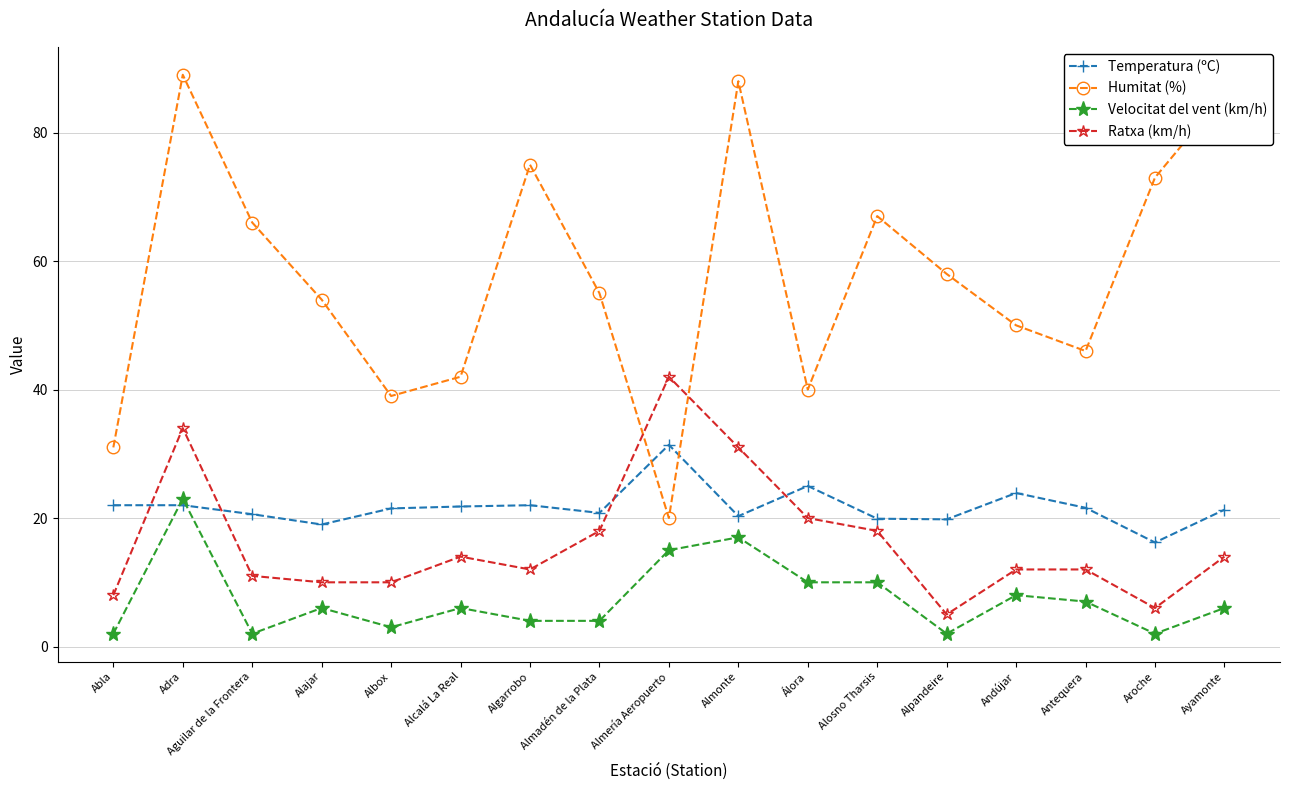

Where does the Humitat (%) series first go above 55?

Adra